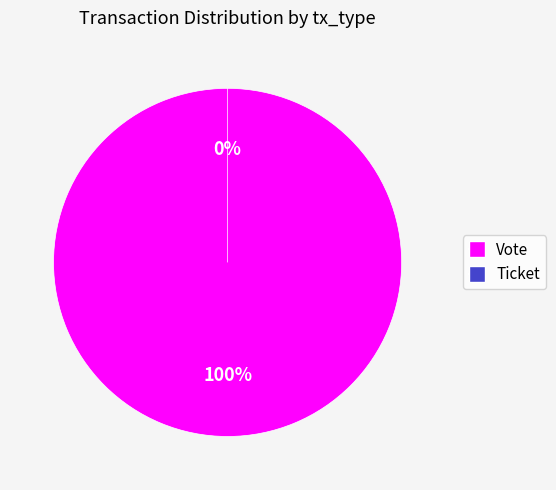

To the nearest percent, what is the combined percentage of Ticket and Vote?

100%